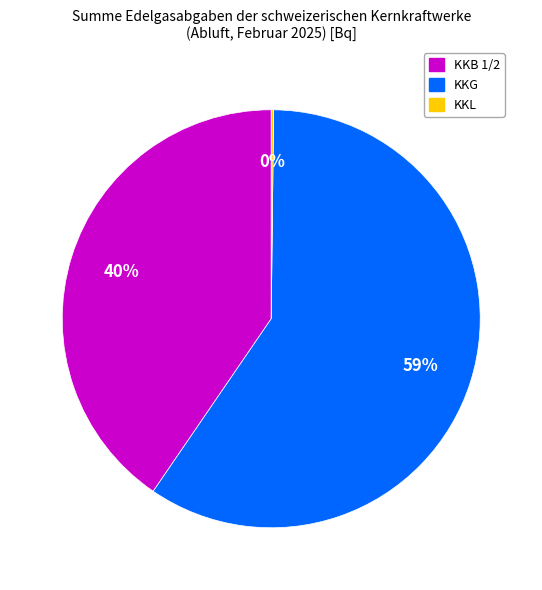

Is there any slice that represents more than half of the pie?

Yes